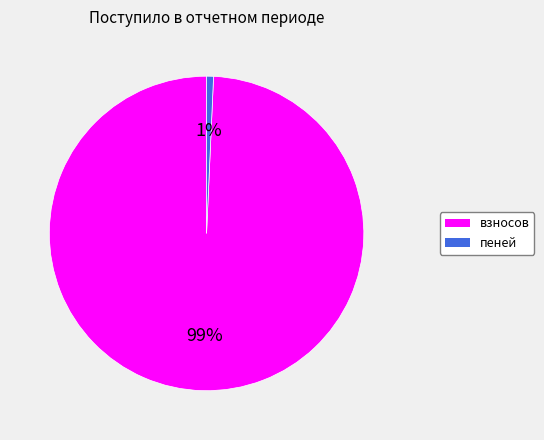

Rank the categories by value from highest to lowest.

взносов, пеней